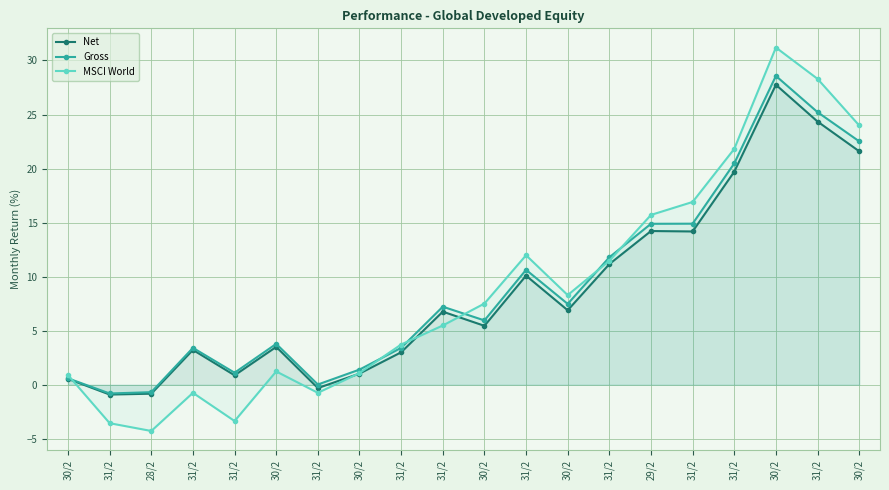

How many intersections are there between MSCI World and Net?

4